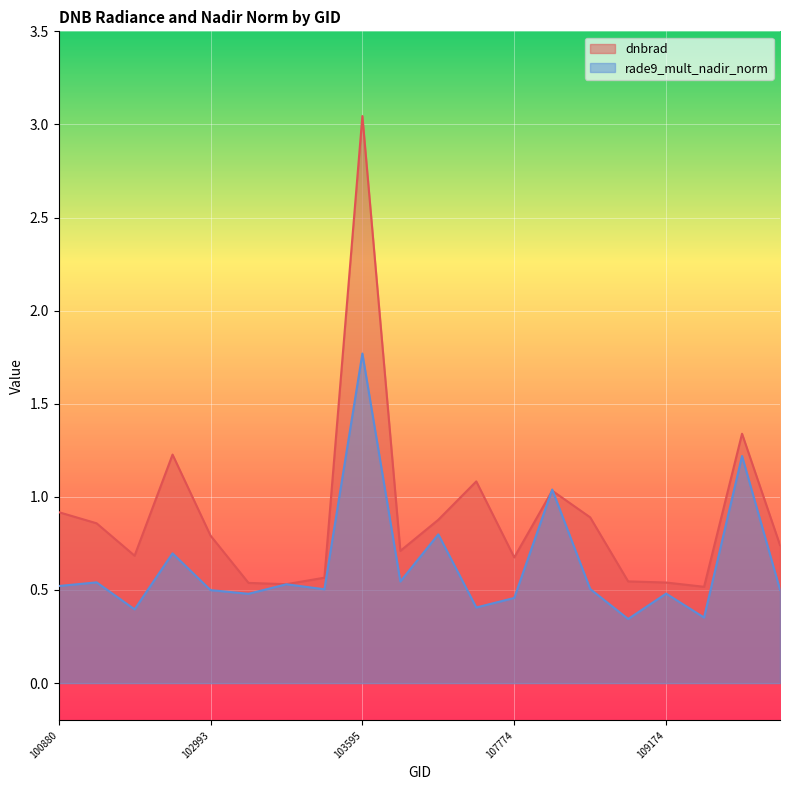

Is the value of rade9_mult_nadir_norm at 107762 greater than the value of dnbrad at 102872?

No